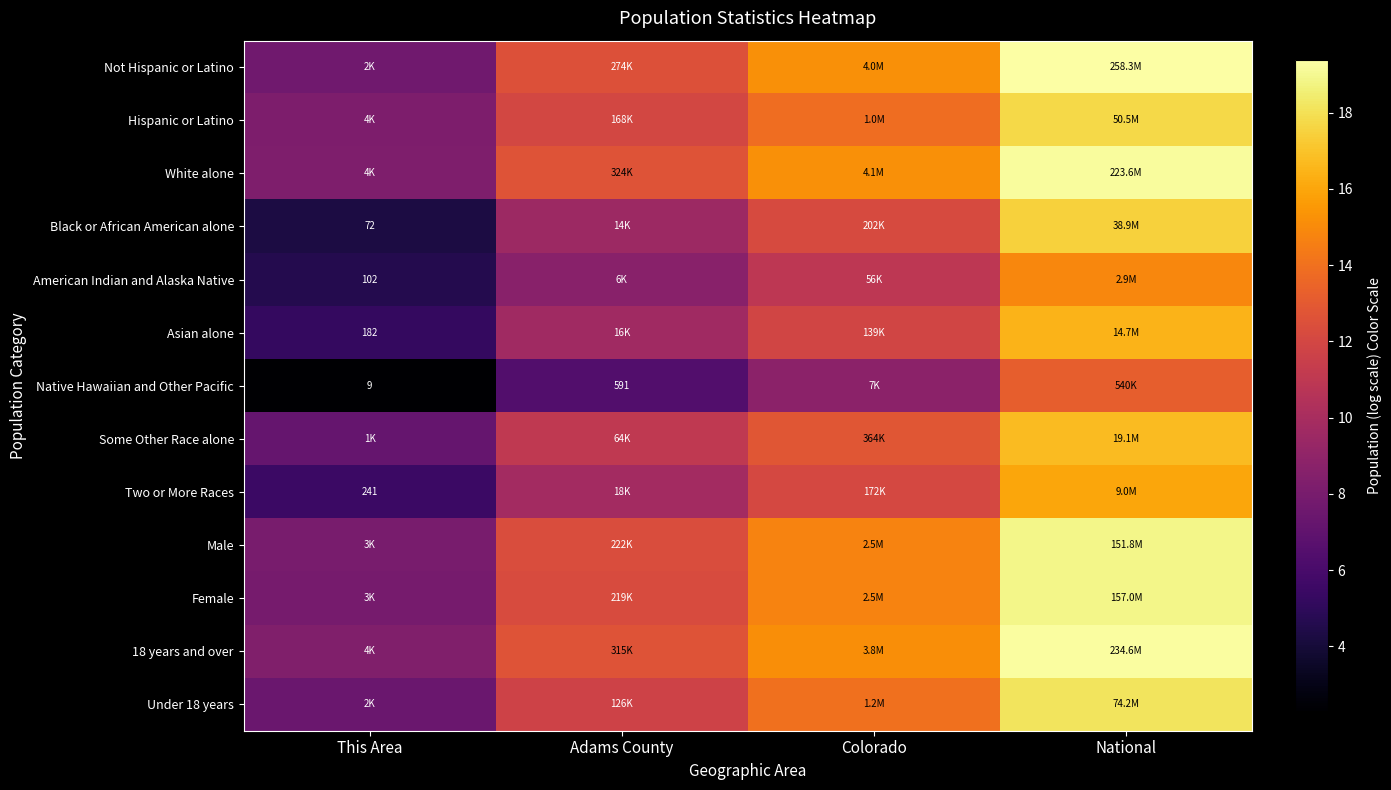

At which label does Not Hispanic or Latino reach its minimum?

This Area